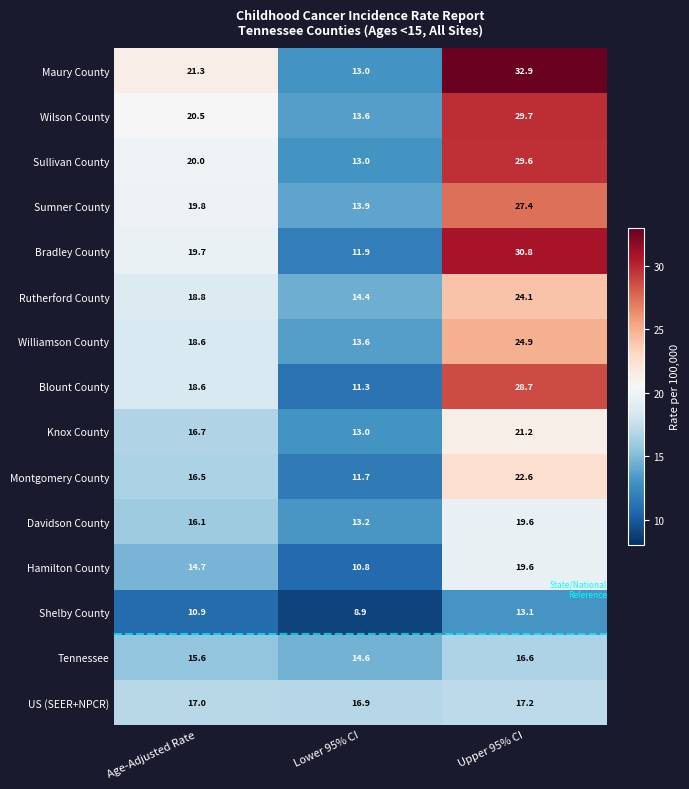

What is the lowest value of the Blount County series?

11.3